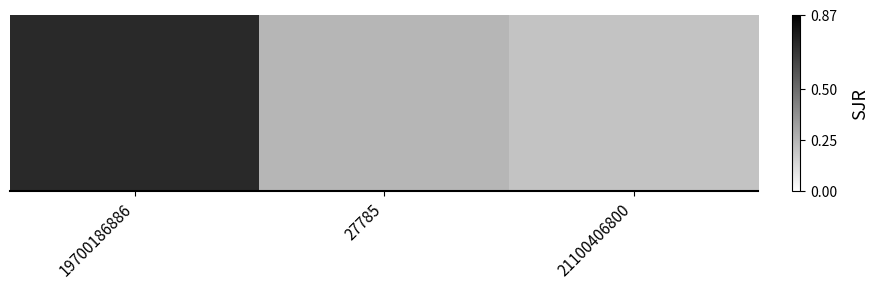

Where is the data nearest to the value 0?

21100406800